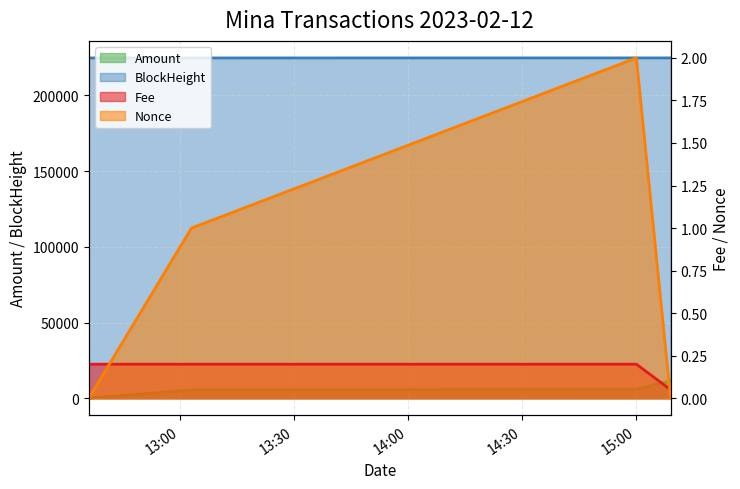

Which series has the largest total across all categories?

BlockHeight